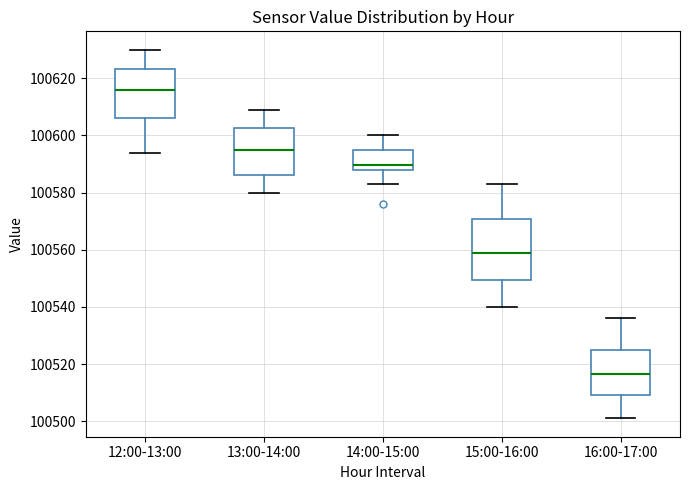

Reading left to right, transcribe this box plot: for each box, give where its median line is, the range the box spans, and where its two whiskers end, as read against the y-axis. The values are not printed on the chart, so give them approximately, as read against the axis.

12:00-13:00: median 100616, box 100606 to 100624, whiskers 100594 to 100630
13:00-14:00: median 100596, box 100586 to 100602, whiskers 100580 to 100610
14:00-15:00: median 100590, box 100588 to 100596, whiskers 100584 to 100600
15:00-16:00: median 100560, box 100550 to 100570, whiskers 100540 to 100584
16:00-17:00: median 100516, box 100510 to 100526, whiskers 100502 to 100536